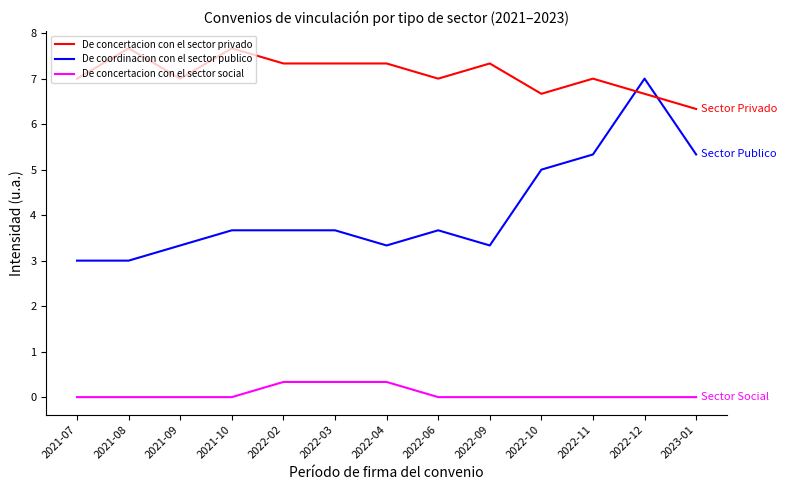

Which series has the widest spread of values?

De coordinacion con el sector publico